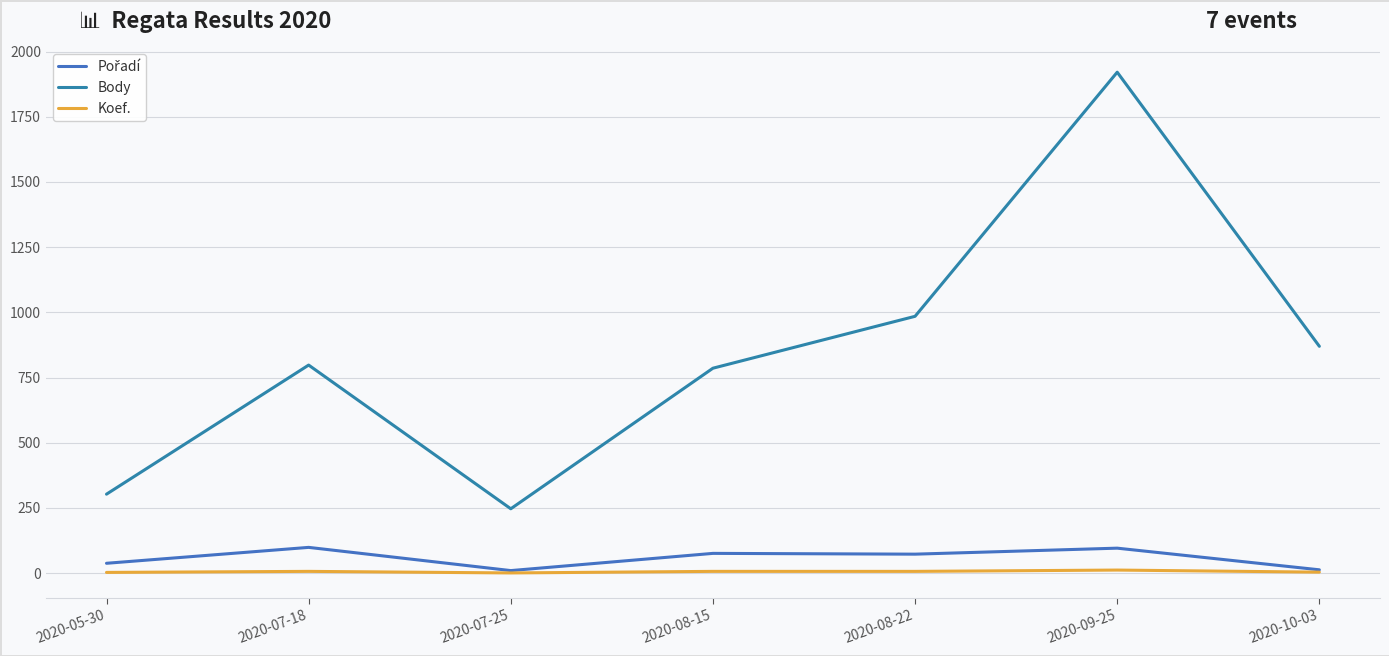

How many lines are shown in the chart?

3